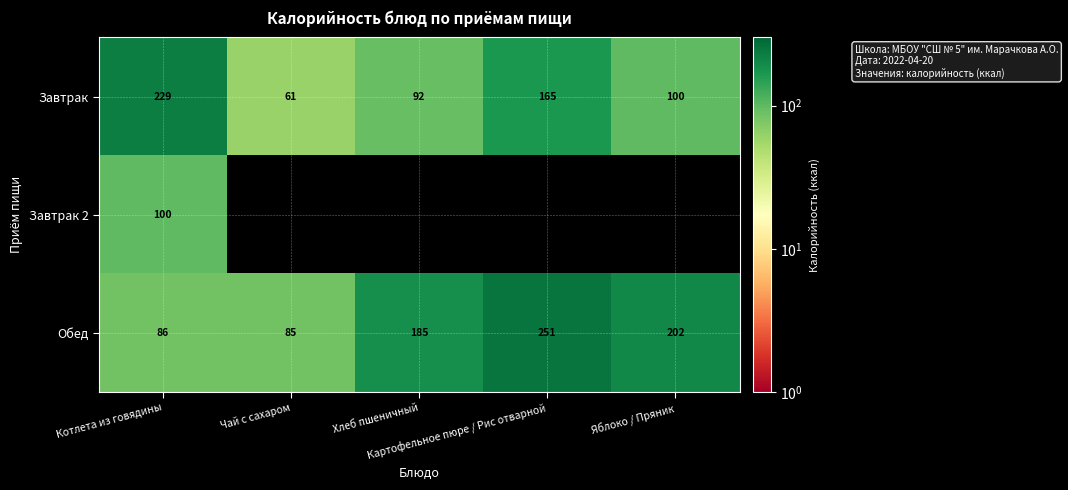

What is the maximum value shown in the chart?

251.1